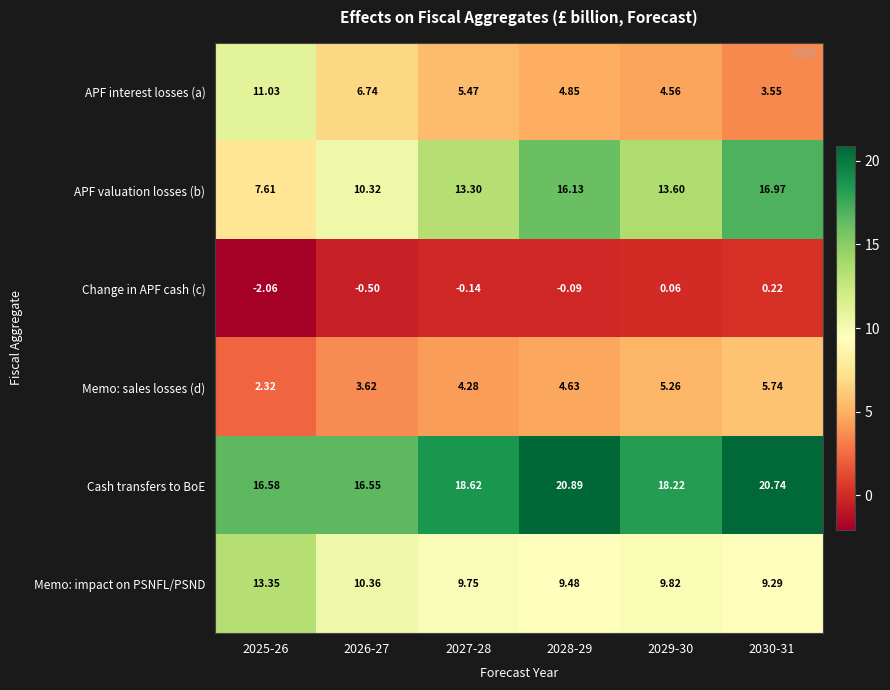

Count the number of data series in this chart.

6